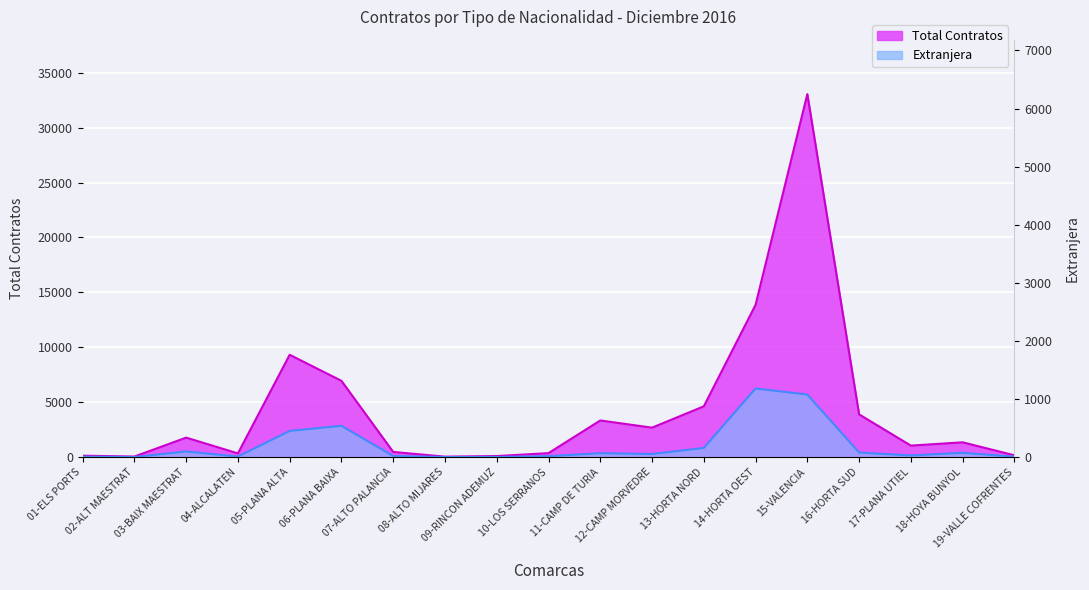

At how many categories does at least one series exceed 8747?

3